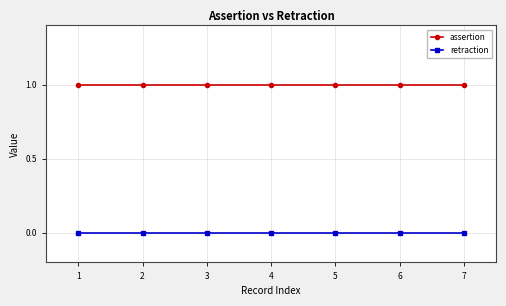

What is the value of the assertion point at the 4th from the left?

1